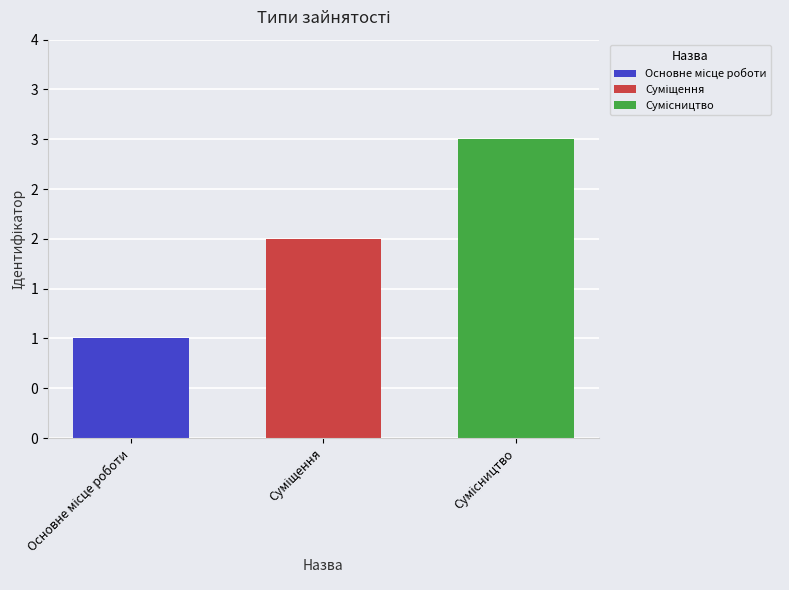

Are the bars horizontal?

No